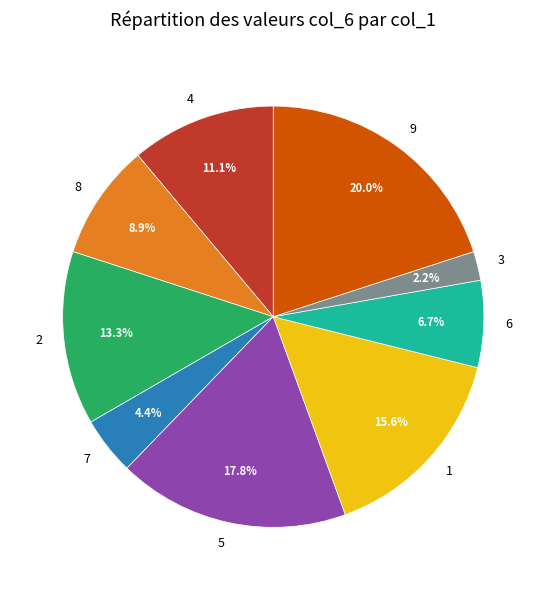

Rank the categories by value from highest to lowest.

9, 5, 1, 2, 4, 8, 6, 7, 3